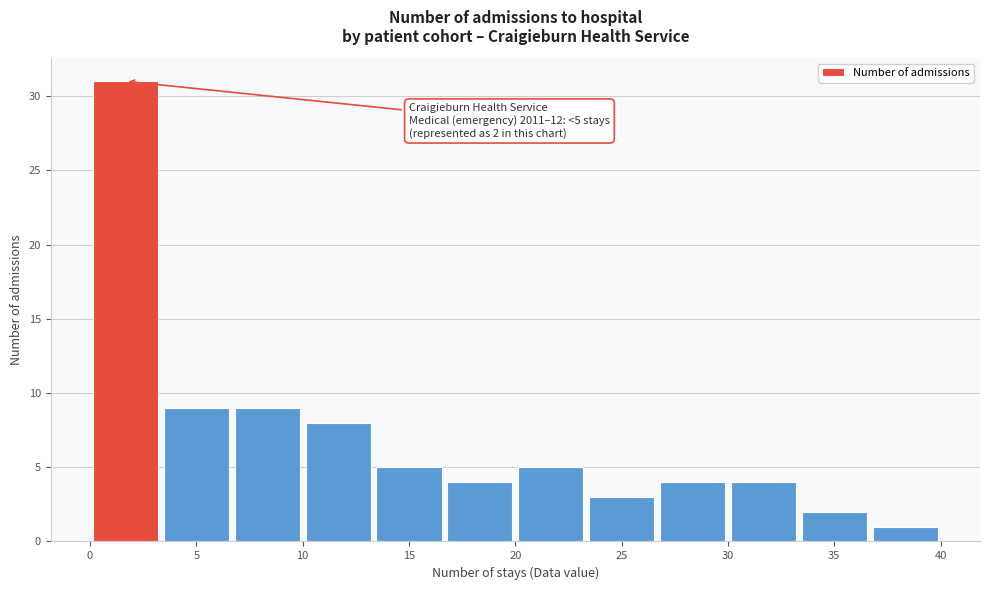

Over which range of the x-axis is the bar tallest?

0.0 to 3.5